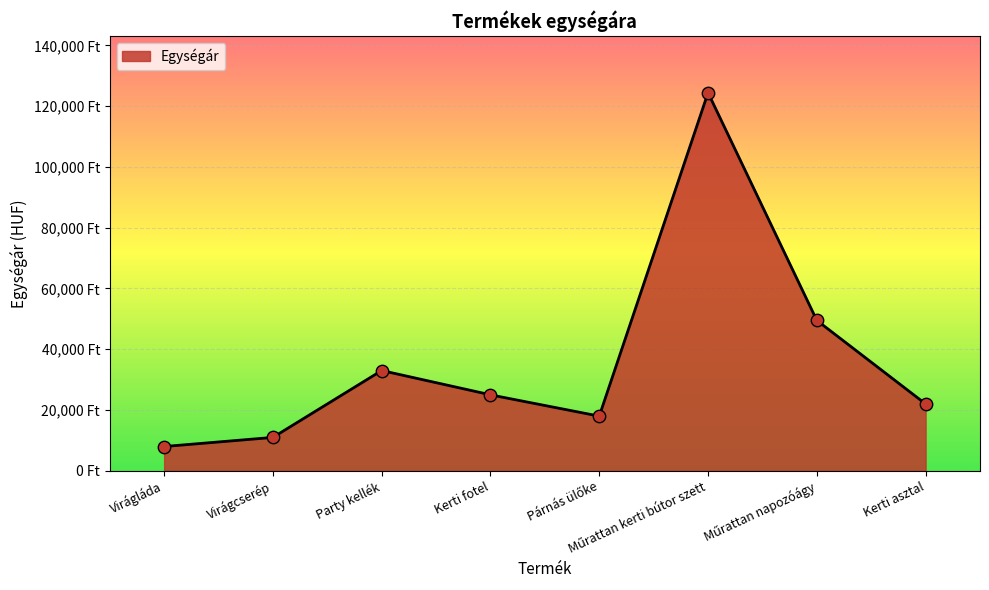

Between Virágcserép and Kerti asztal, which is larger?

Kerti asztal